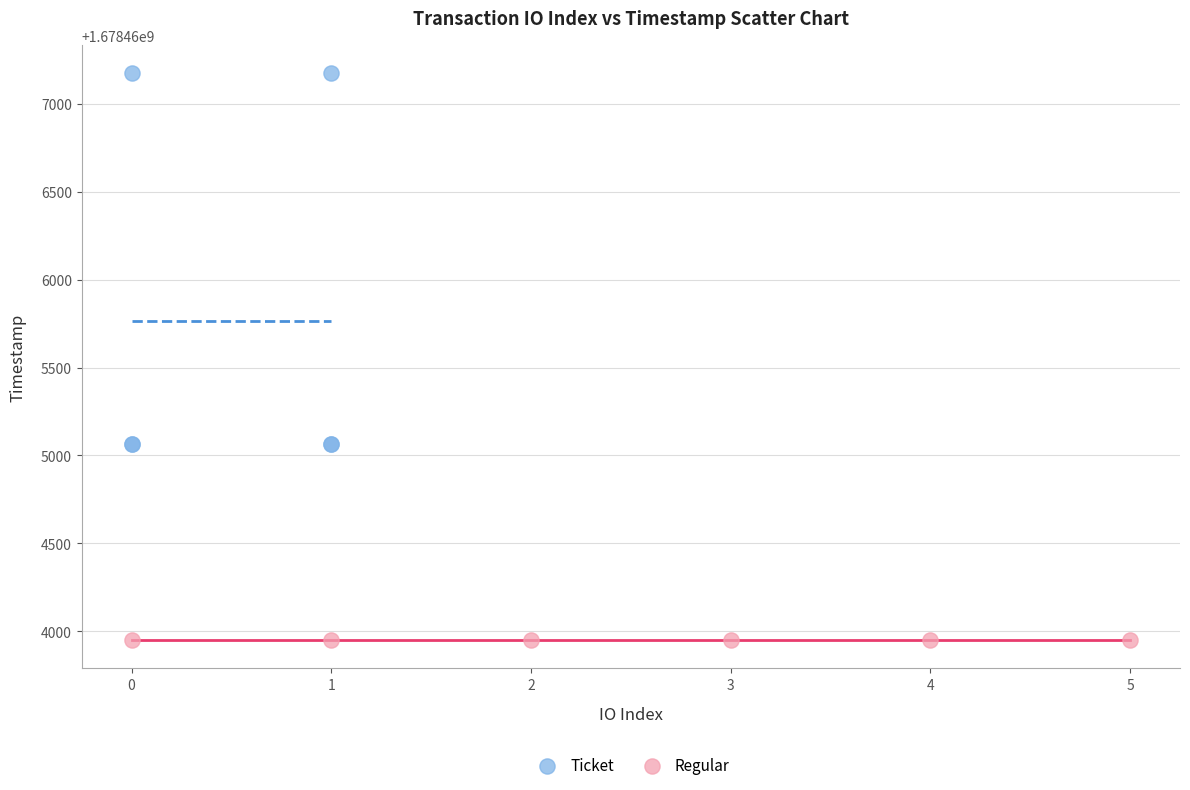

Which series contains the lowest Y value?

Regular